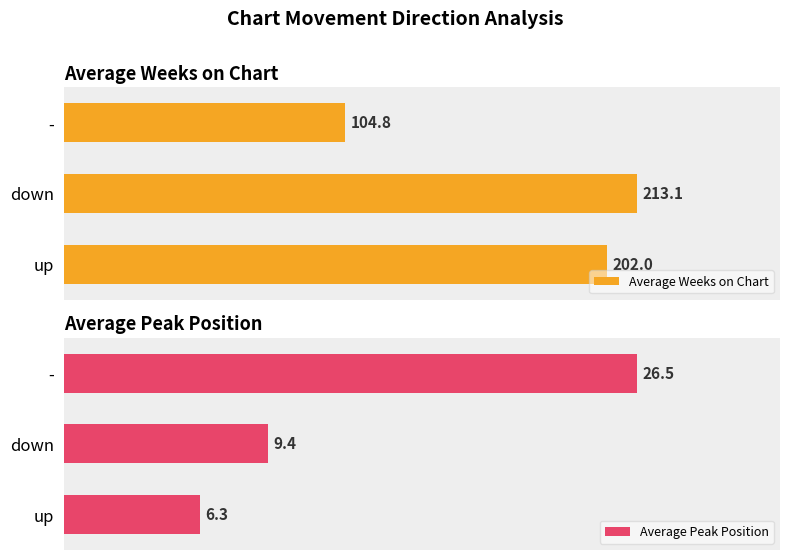

What is the value of the Average Peak Position bar at the 3rd from the left?

26.5